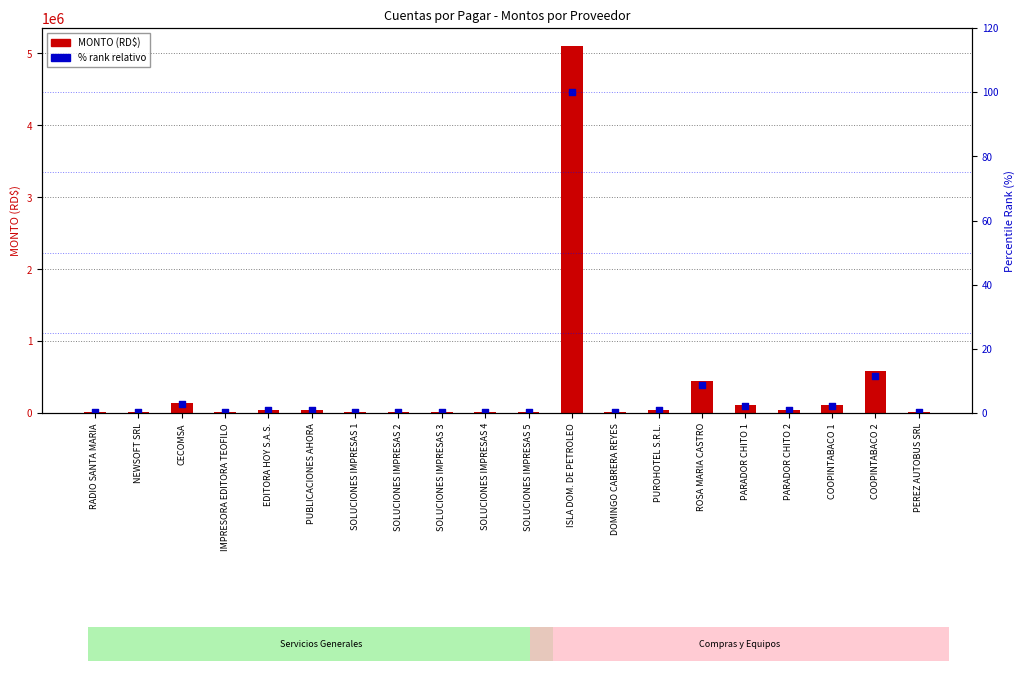

At which category is the sum across all series the highest?

ISLA DOM. DE PETROLEO